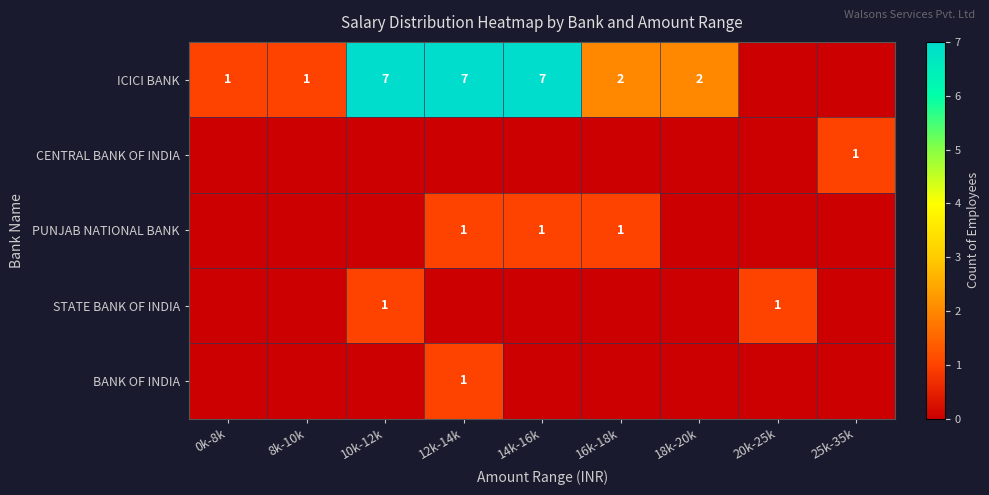

True or false: ICICI BANK has a value of 7 at 14k-16k.

True